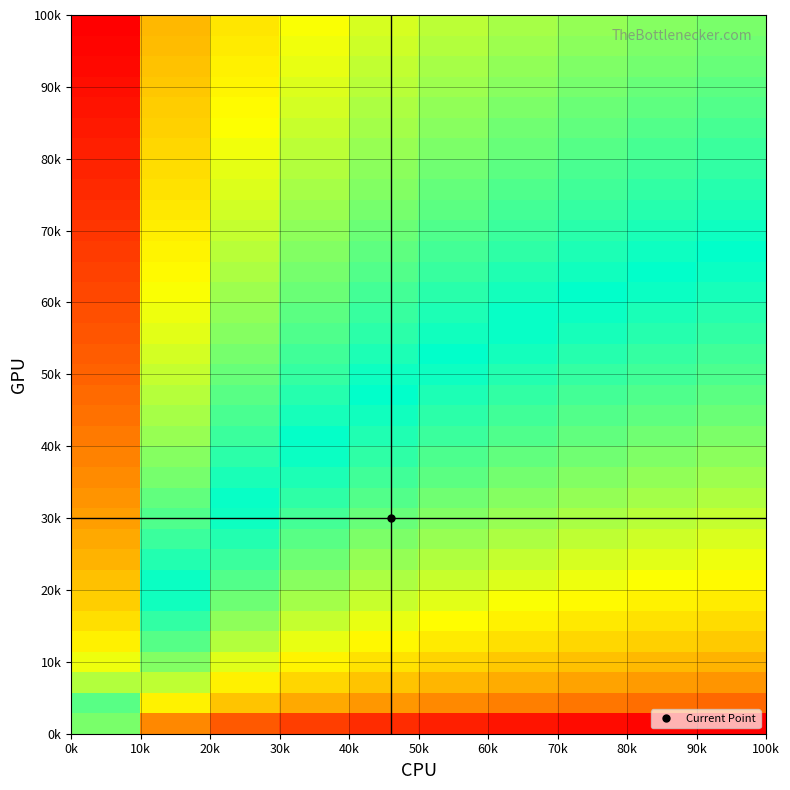

At how many categories does at least one series exceed 0?

10